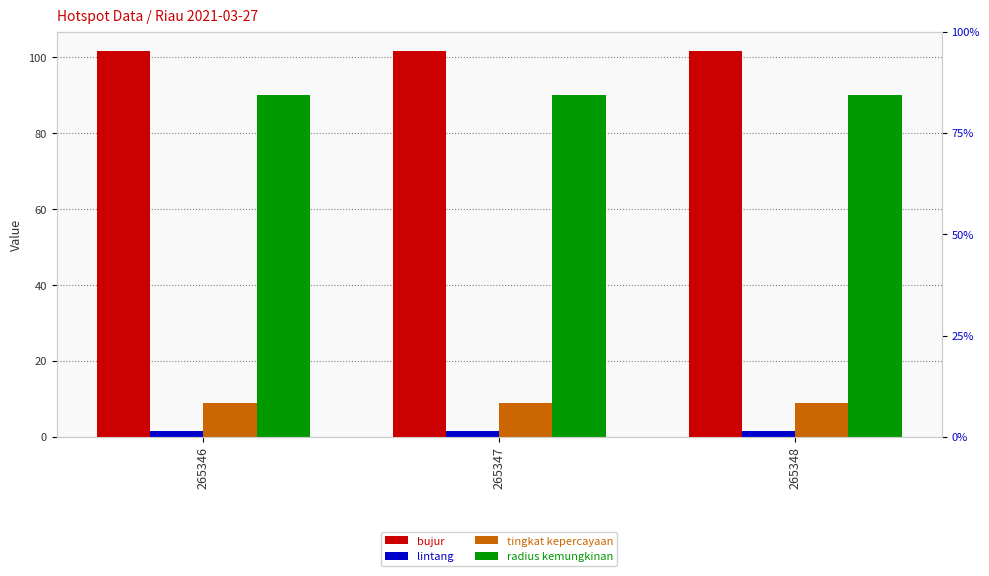

What is the value of the radius kemungkinan bar at the 3rd from the left?

90.0